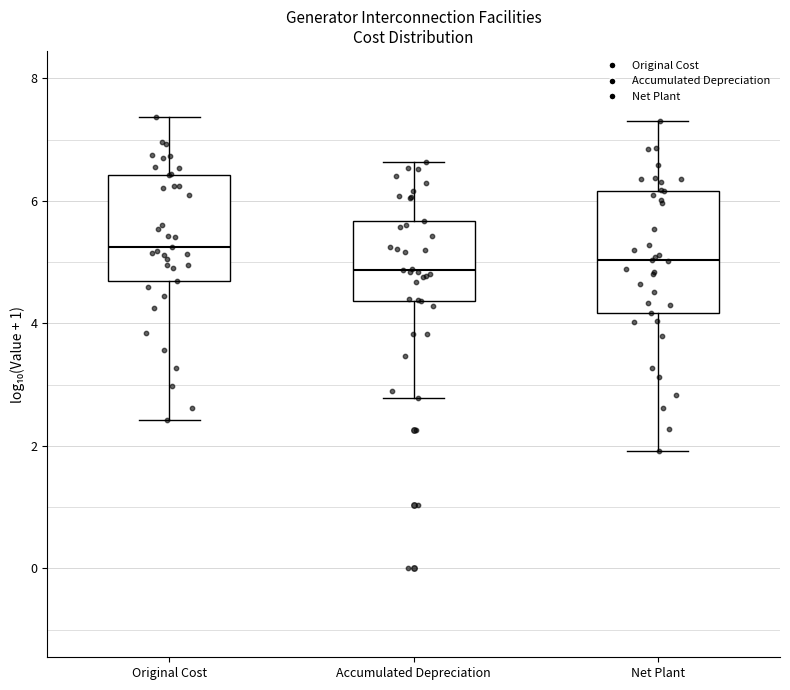

Reading left to right, read every box against the y-axis: the position of its median line, the range the box covers, and the ends of its whiskers. The values are not printed on the chart, so give them approximately, as read against the axis.

Original Cost: median 5.2, box 4.6 to 6.4, whiskers 2.4 to 7.4
Accumulated Depreciation: median 4.8, box 4.4 to 5.6, whiskers 2.8 to 6.6
Net Plant: median 5.0, box 4.2 to 6.2, whiskers 2.0 to 7.2